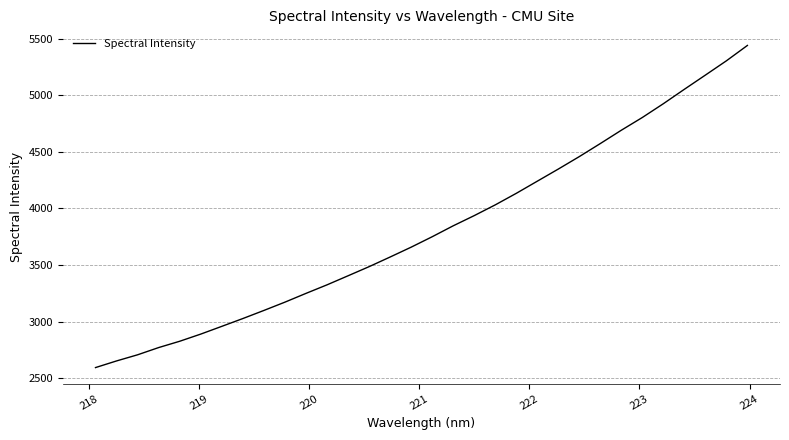

What is the maximum value shown in the chart?

5439.8